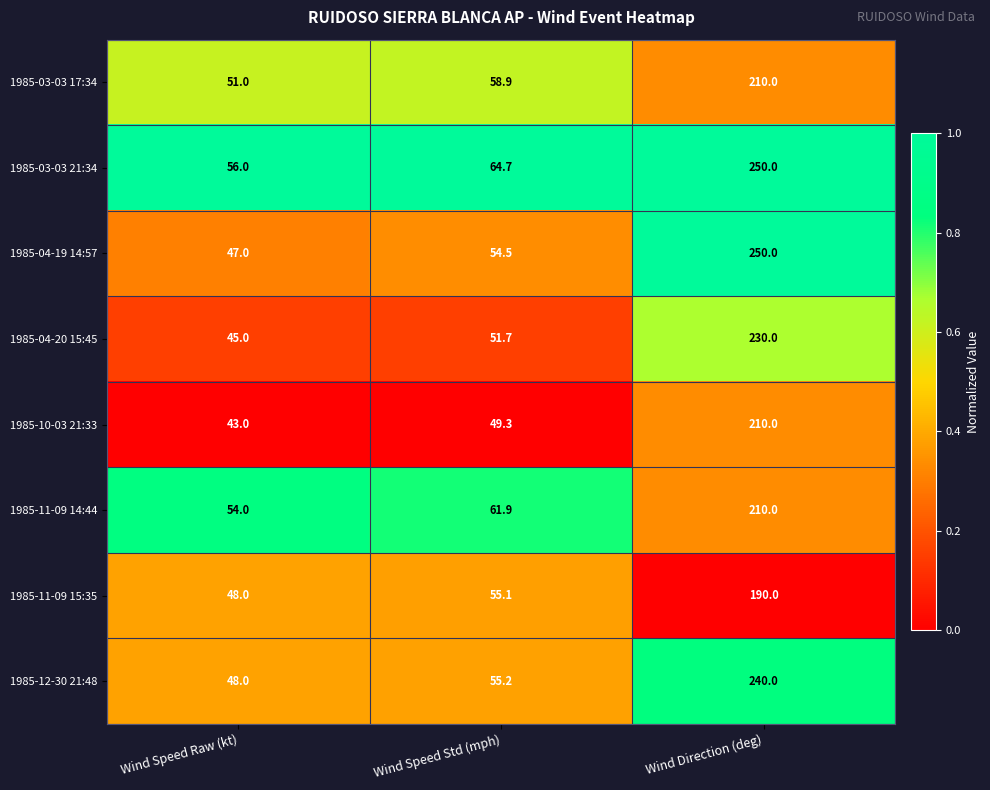

Is it true that 1985-11-09 14:44 equals 54.0 at Wind Speed Raw (kt)?

True